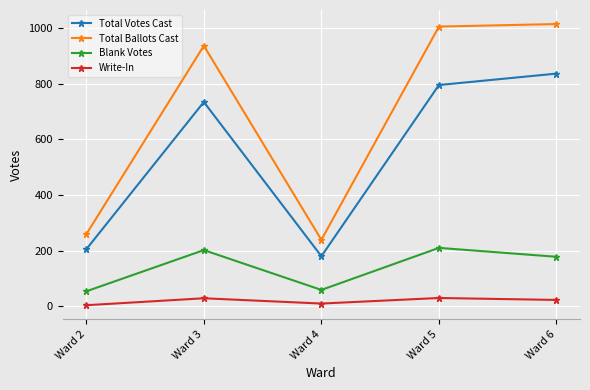

What is the value of the Total Votes Cast point at the 5th from the left?

836